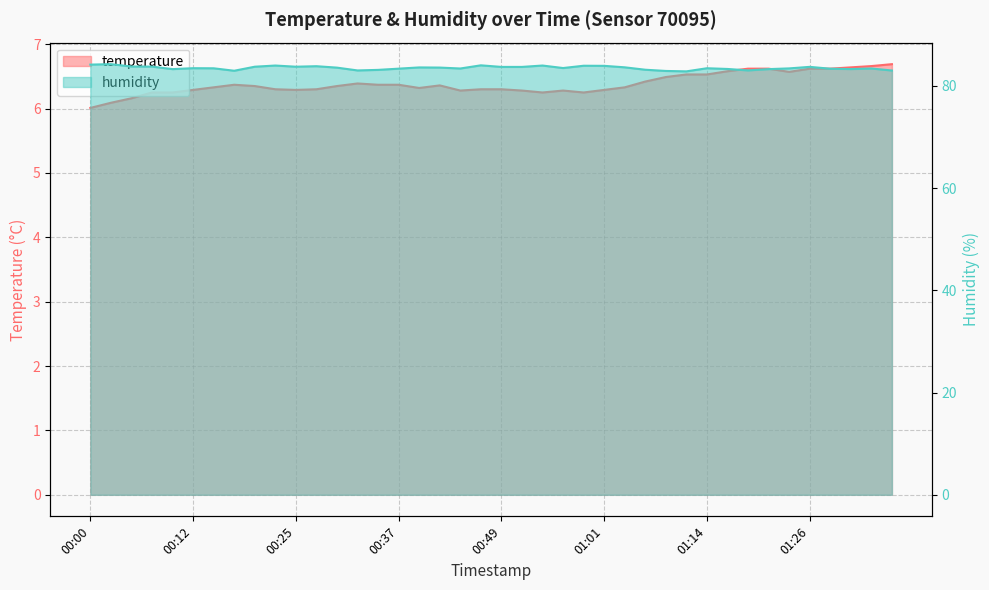

What is the total value across all series at 01:11?

89.3